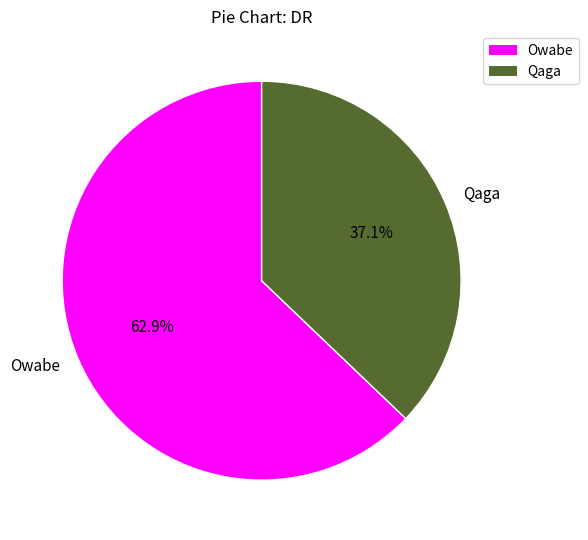

Is it true that Owabe is 63% of the pie?

True